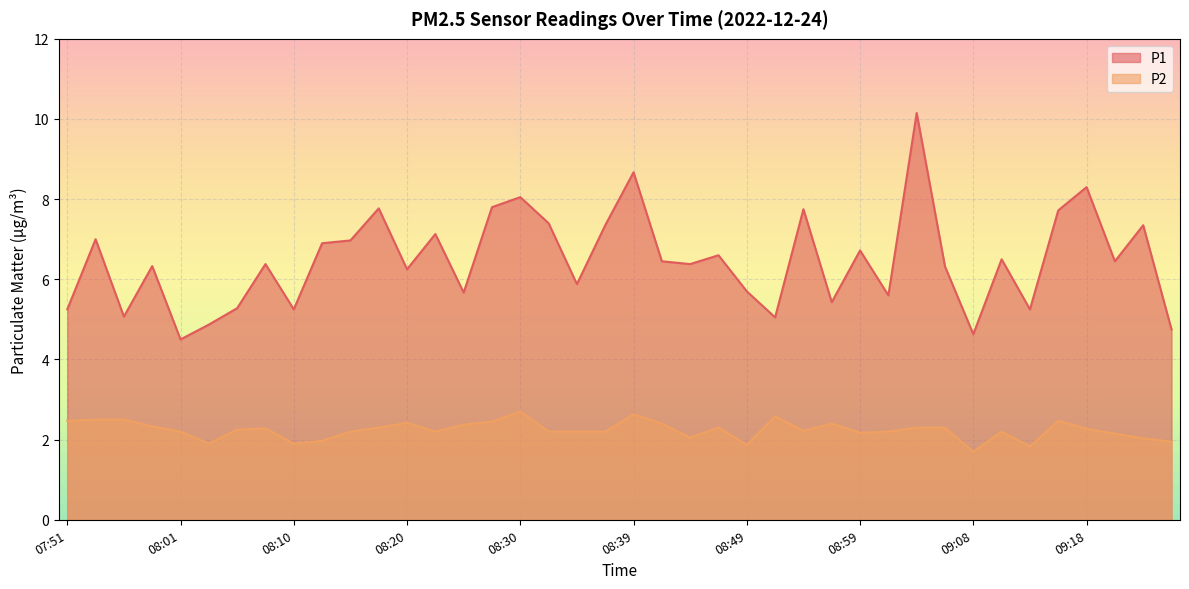

Reading left to right, what are all the values shown in this chart?

P1: 07:51=5.2	07:53=7.0	07:56=5.1	07:58=6.3	08:01=4.5	08:03=4.9	08:05=5.3	08:08=6.4	08:10=5.2	08:13=6.9	08:15=7.0	08:18=7.8	08:20=6.2	08:22=7.1	08:25=5.7	08:27=7.8	08:30=8.1	08:32=7.4	08:34=5.9	08:37=7.3	08:39=8.7	08:42=6.5	08:44=6.4	08:47=6.6	08:49=5.7	08:51=5.0	08:54=7.8	08:56=5.4	08:59=6.7	09:01=5.6	09:04=10.2	09:06=6.3	09:08=4.6	09:11=6.5	09:13=5.2	09:16=7.7	09:18=8.3	09:20=6.5	09:23=7.3	09:25=4.8
P2: 07:51=2.5	07:53=2.5	07:56=2.5	07:58=2.3	08:01=2.2	08:03=1.9	08:05=2.2	08:08=2.3	08:10=1.9	08:13=2.0	08:15=2.2	08:18=2.3	08:20=2.4	08:22=2.2	08:25=2.4	08:27=2.5	08:30=2.7	08:32=2.2	08:34=2.2	08:37=2.2	08:39=2.6	08:42=2.4	08:44=2.0	08:47=2.3	08:49=1.9	08:51=2.6	08:54=2.2	08:56=2.4	08:59=2.2	09:01=2.2	09:04=2.3	09:06=2.3	09:08=1.7	09:11=2.2	09:13=1.8	09:16=2.5	09:18=2.3	09:20=2.1	09:23=2.0	09:25=1.9